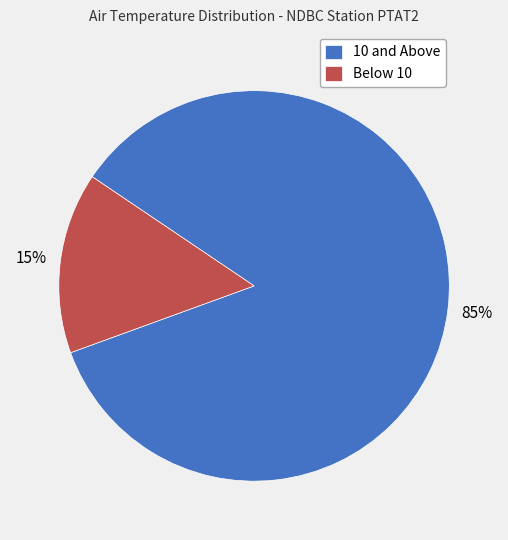

What is the largest slice in the pie chart?

10 and Above